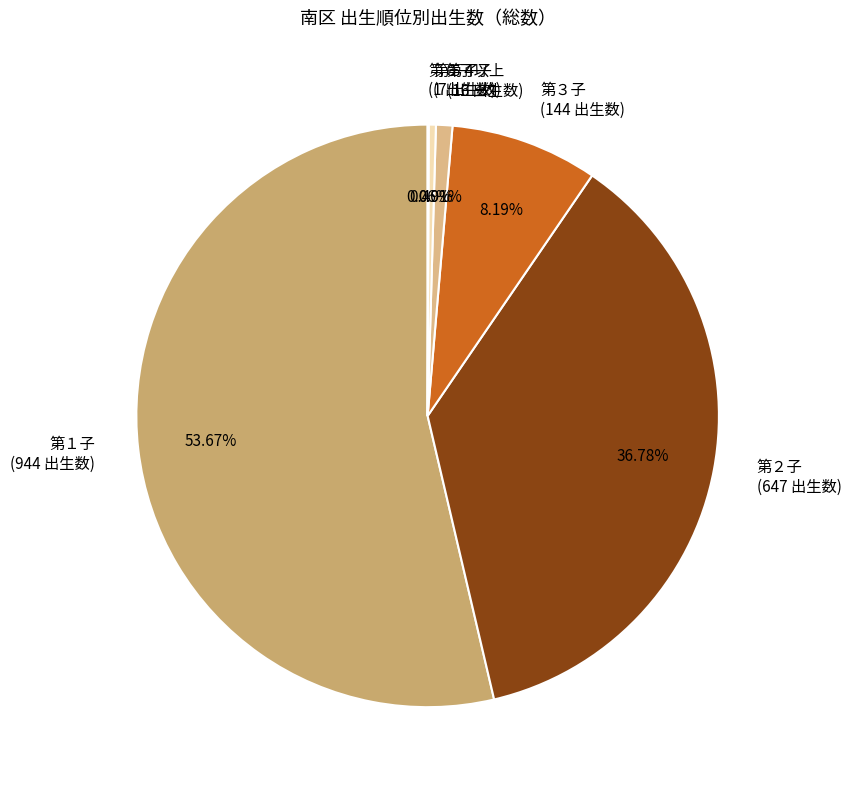

Which has a higher value, 第３子 or 第４子?

第３子